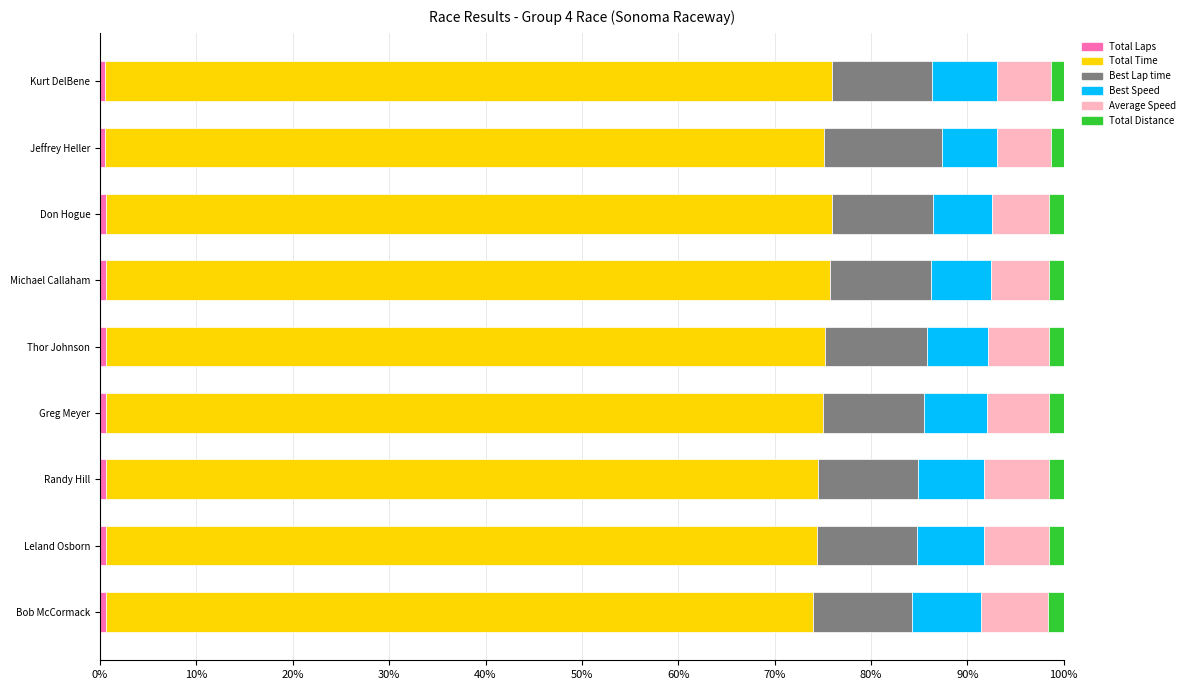

Are the bars horizontal?

Yes